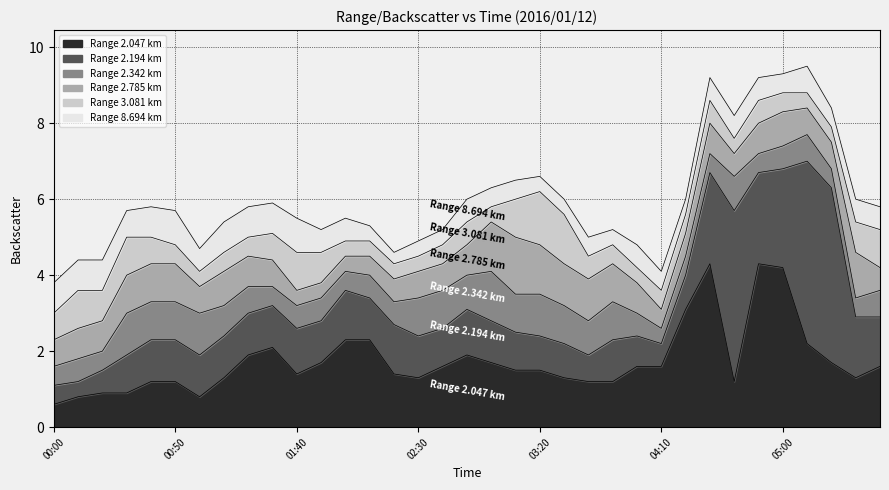

Is the value of 2.194 at 04:40 greater than the value of 2.047 at 01:40?

Yes